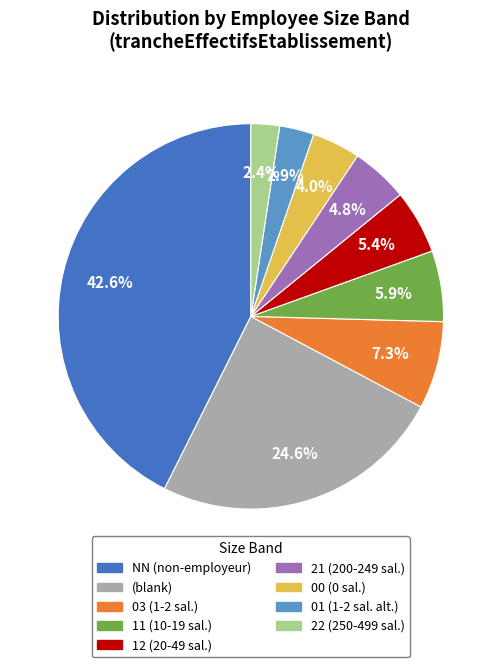

What is the largest slice in the pie chart?

NN (non-employeur)